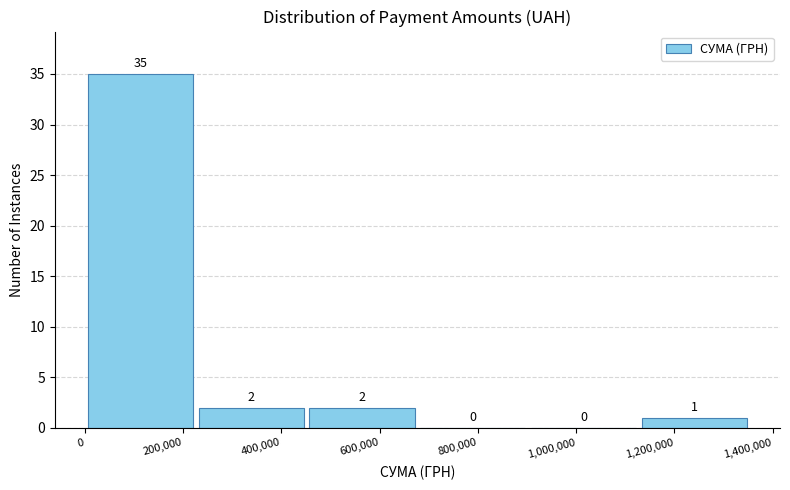

How tall is the bar that spans 460000 to 680000 on the x-axis? The bar edges are not printed on the chart, so give them approximately, as read against the axis.

2